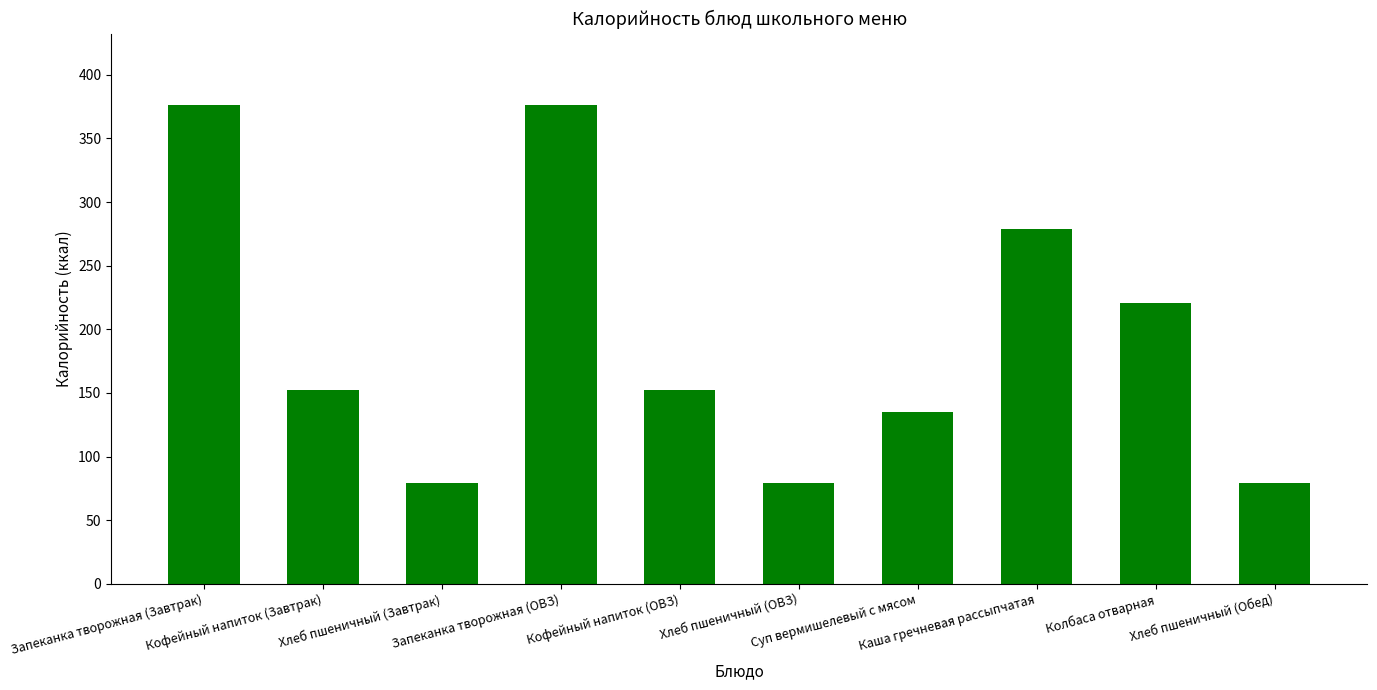

The value at Колбаса отварная is 221.0. True or false?

True